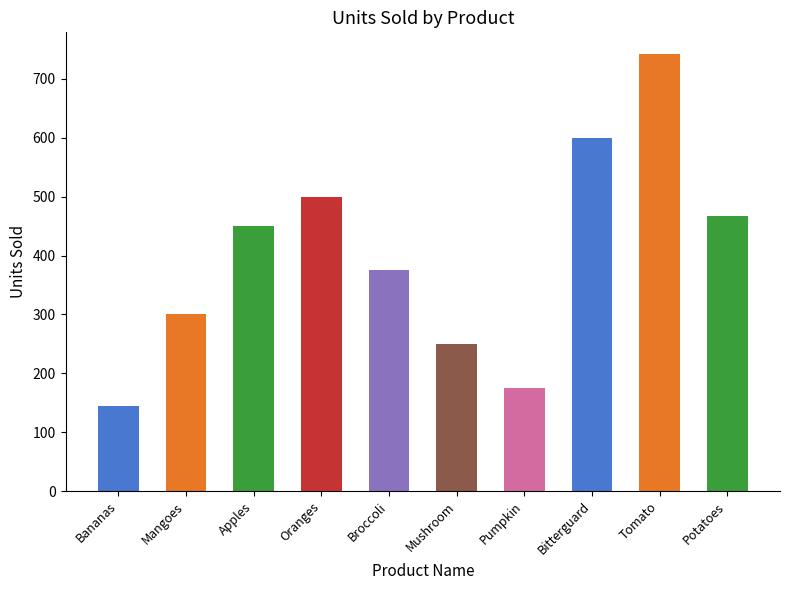

What is the change in value from Mangoes to Oranges?

+200